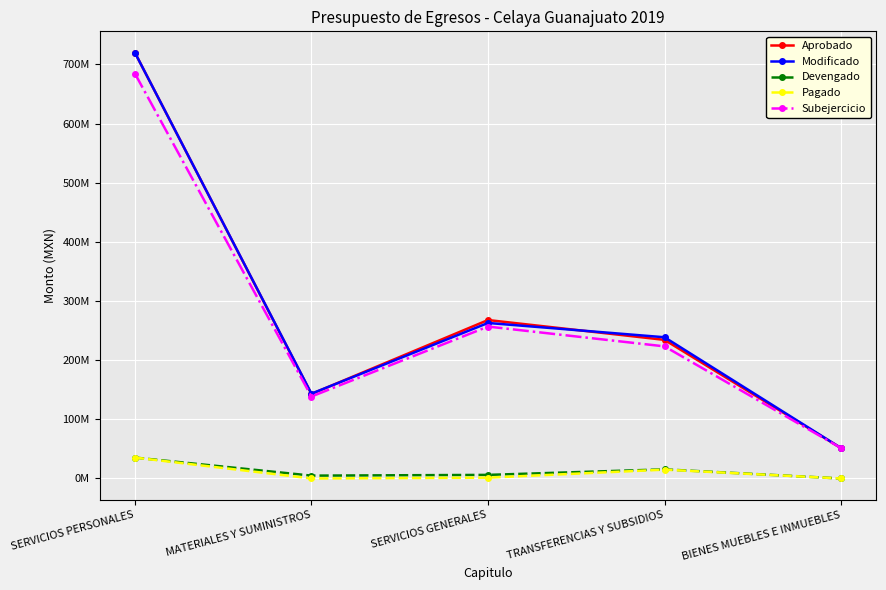

Which series has the largest total across all categories?

Aprobado